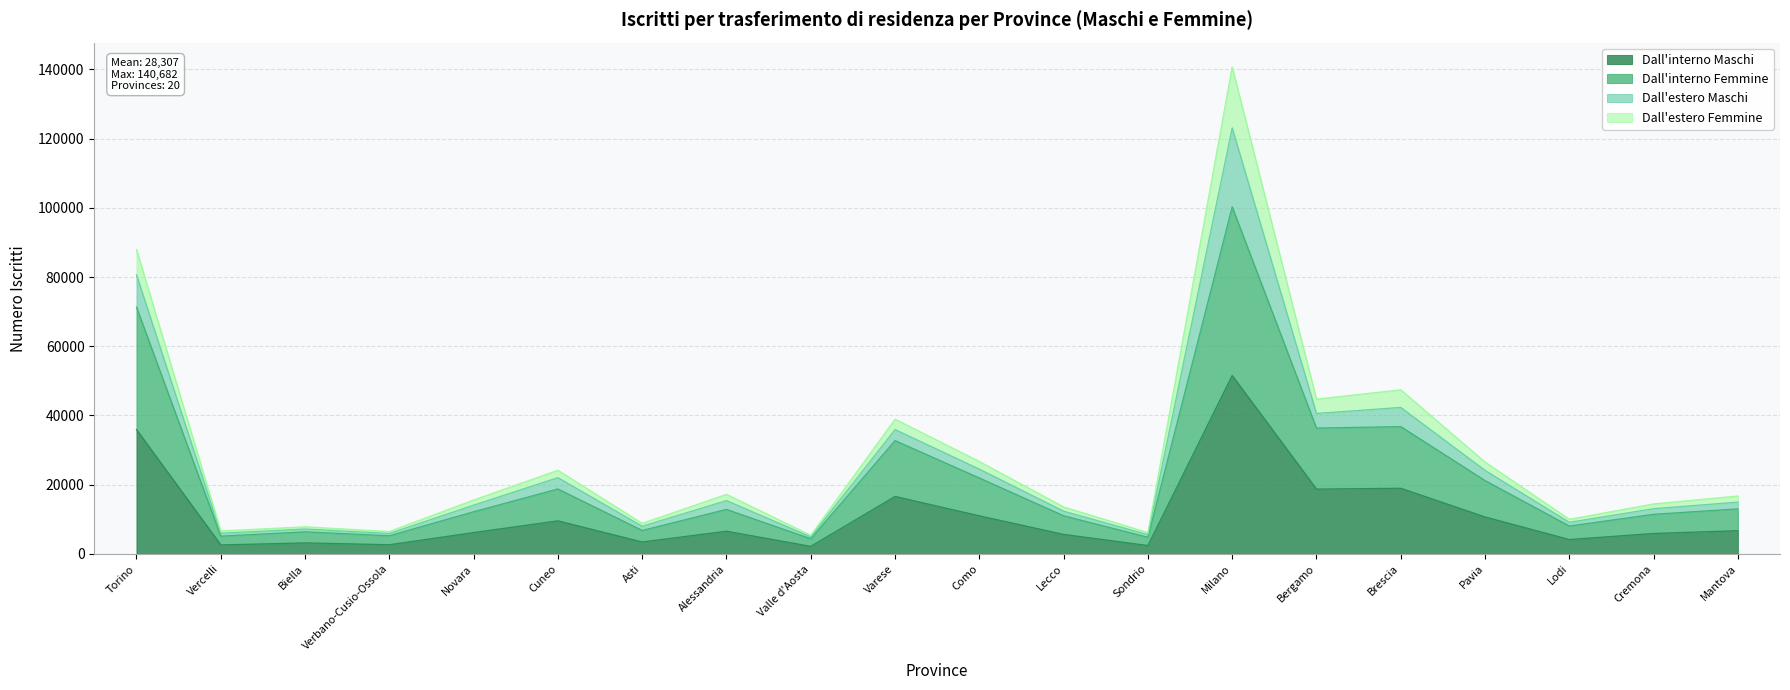

What is the label of the 7th point from the right?

Milano